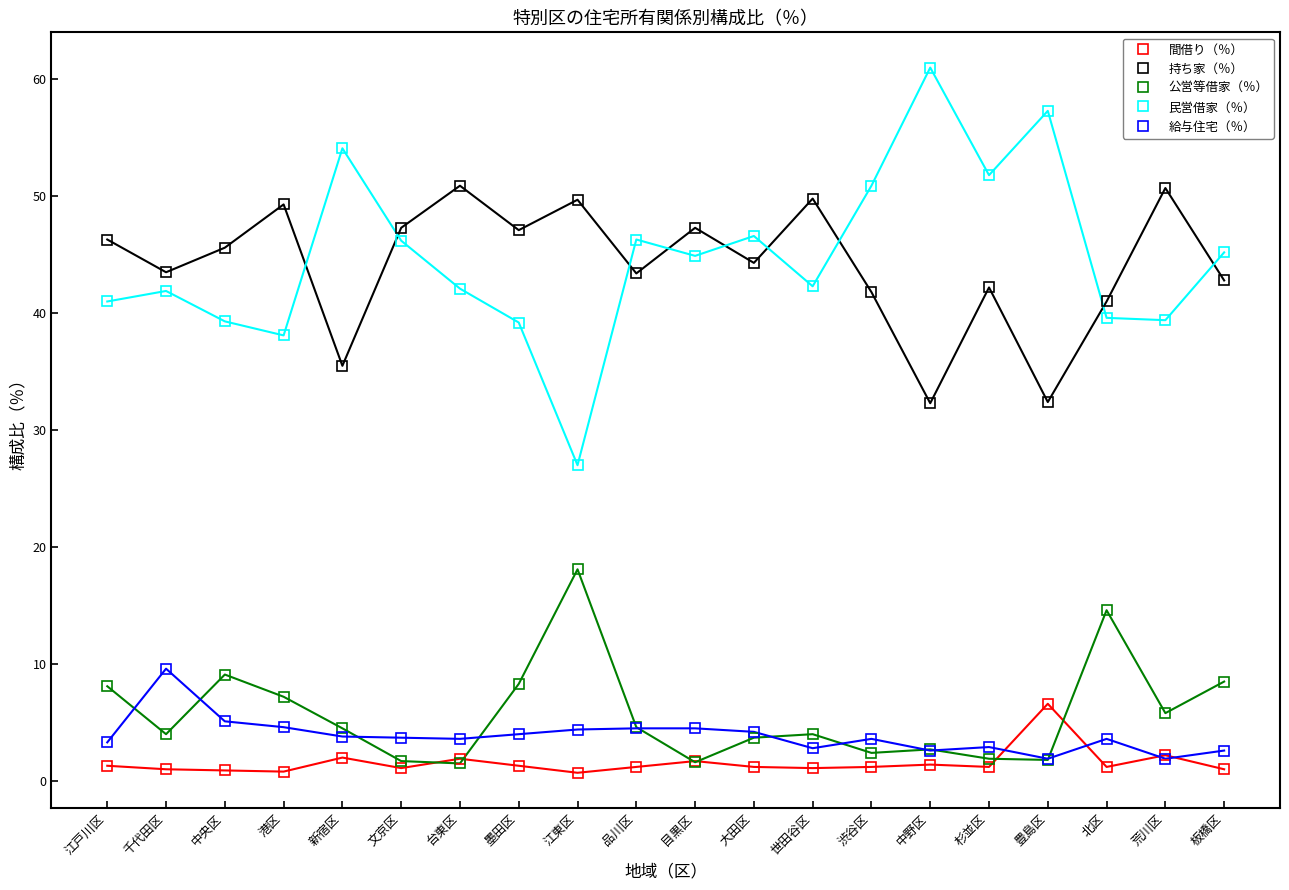

Which series has the widest spread of values?

民営借家（％）